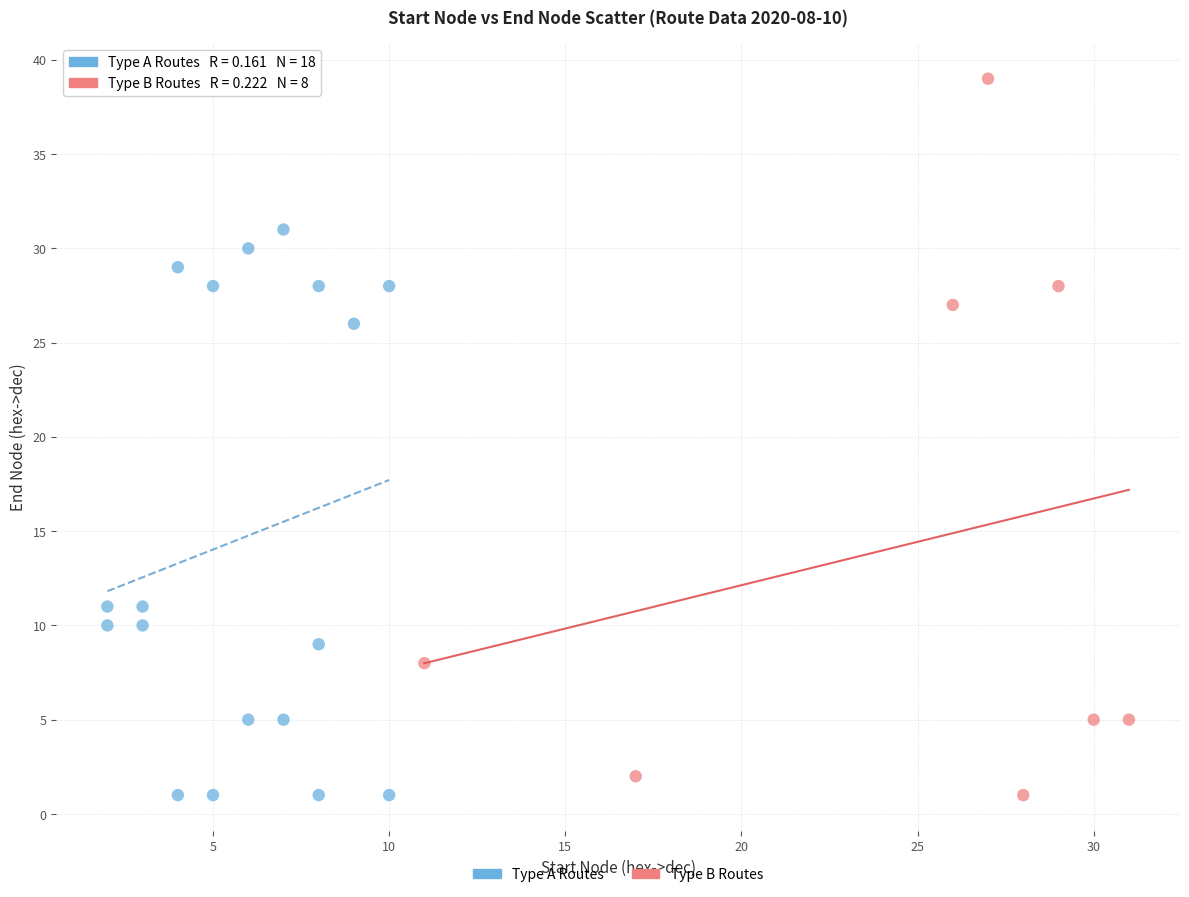

Which series has the widest spread of Y values?

Type B Routes